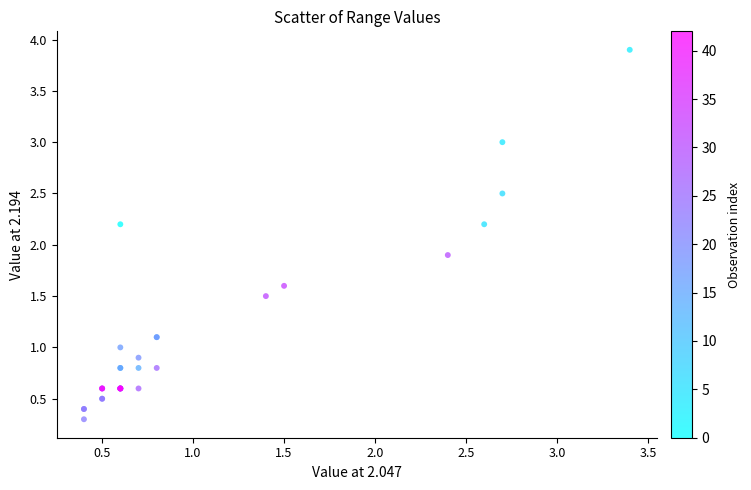

What Y value in the scatter plot is closest to 2?

1.9